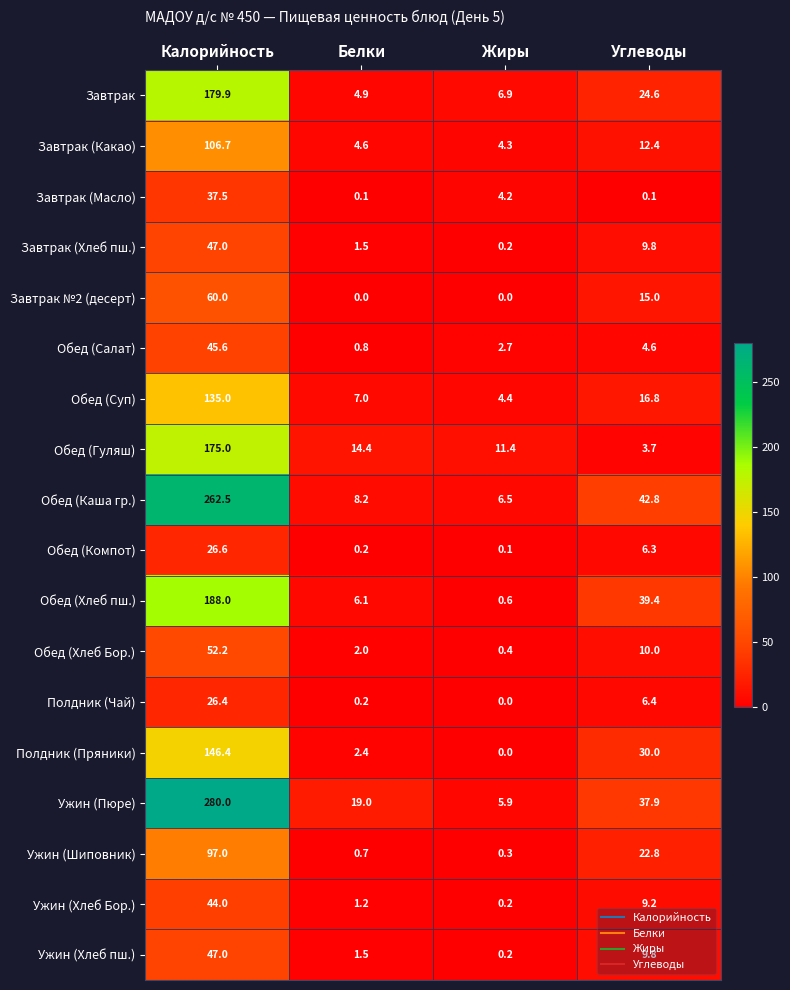

Which series has the largest range (max minus min)?

Ужин (Пюре)